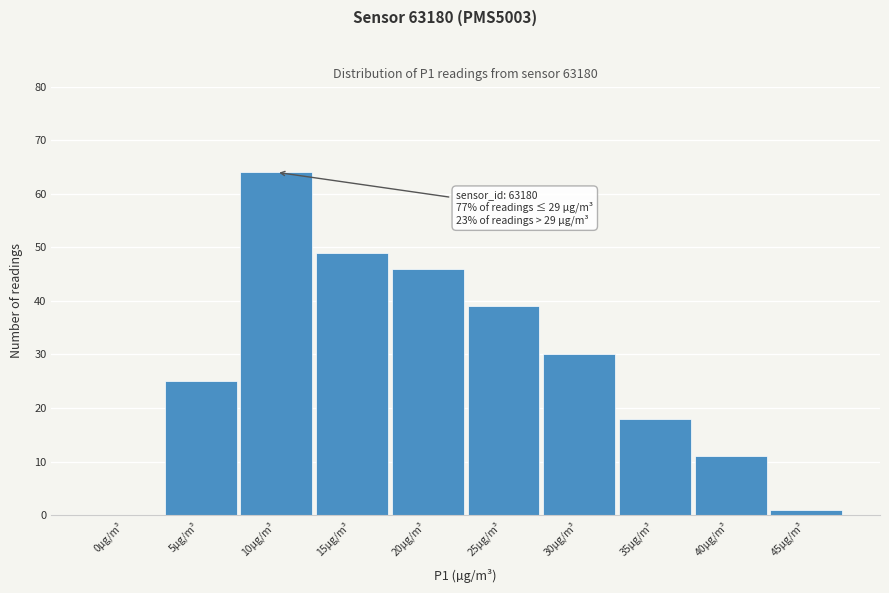

Reading left to right, list all the values displayed in this chart.

0µg/m³=0	5µg/m³=25	10µg/m³=64	15µg/m³=49	20µg/m³=46	25µg/m³=39	30µg/m³=30	35µg/m³=18	40µg/m³=11	45µg/m³=1